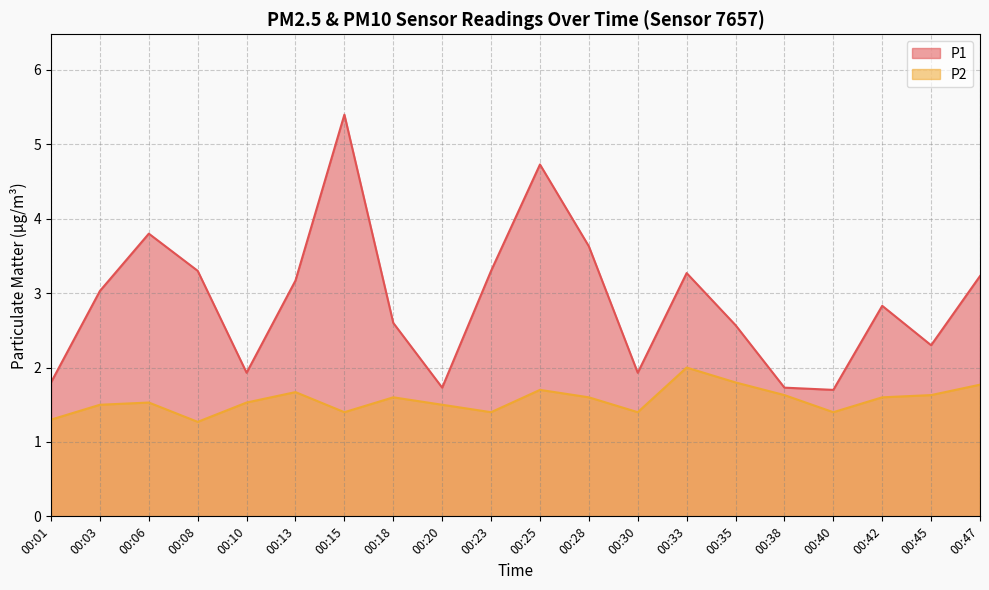

What is the maximum value shown in the chart?

5.4